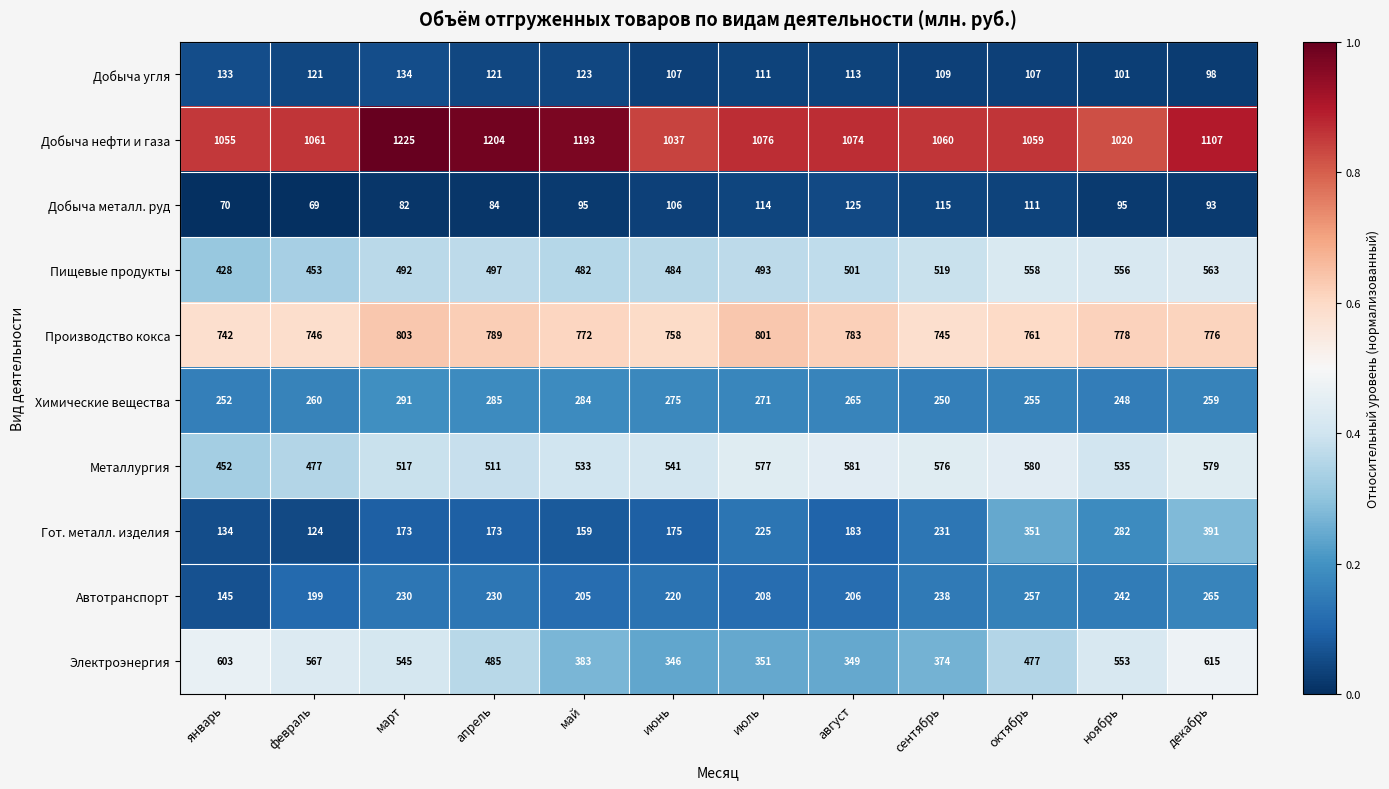

Where is Электроэнергия nearest to the value 480?

октябрь